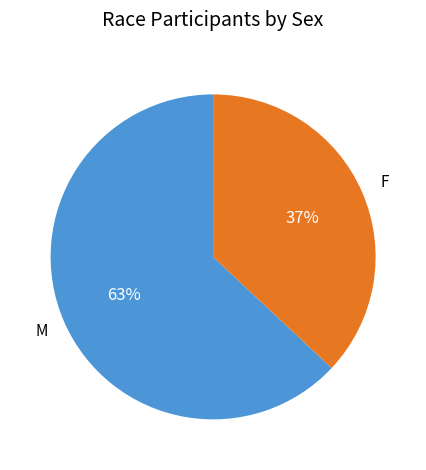

Is there a majority slice in this chart?

Yes